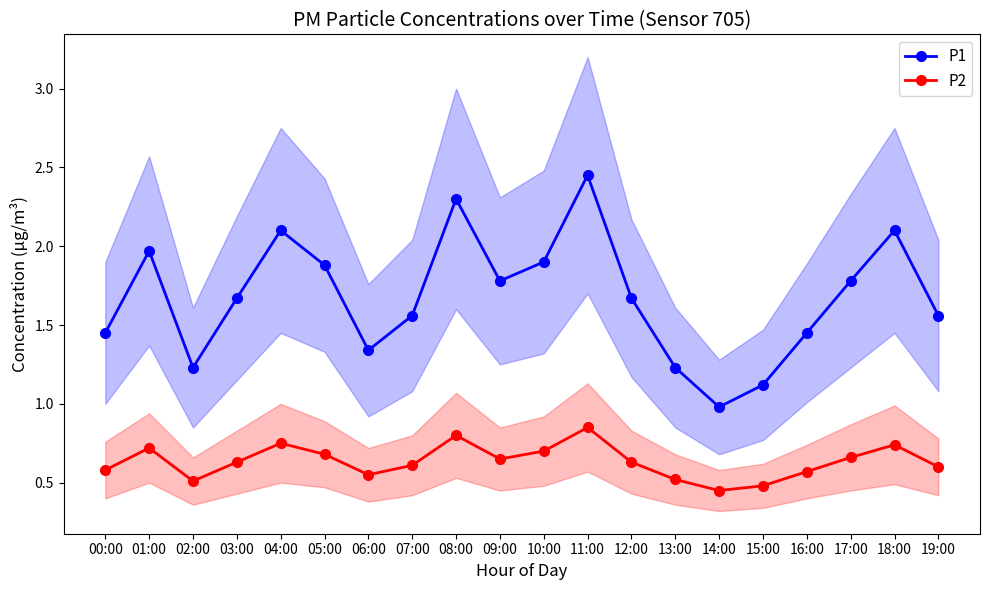

List the series in order of their peak value, highest first.

P1, P2